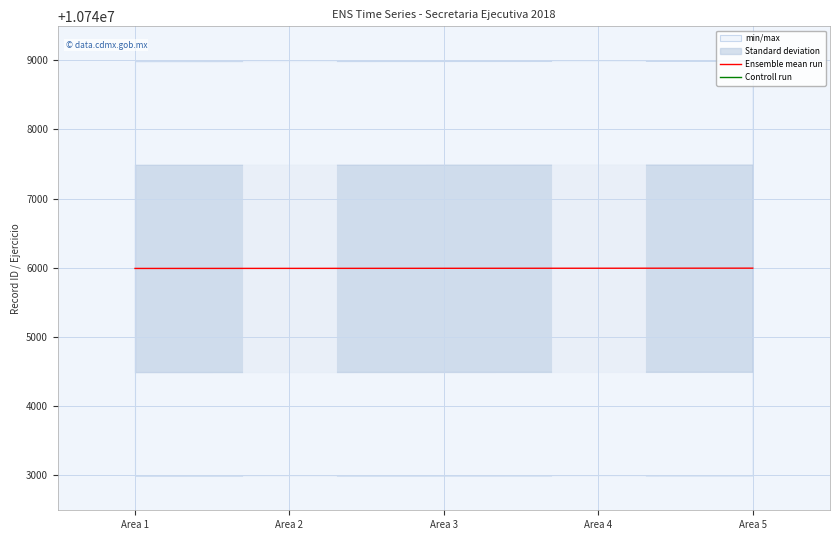

At how many categories does at least one series exceed 10719475?

5